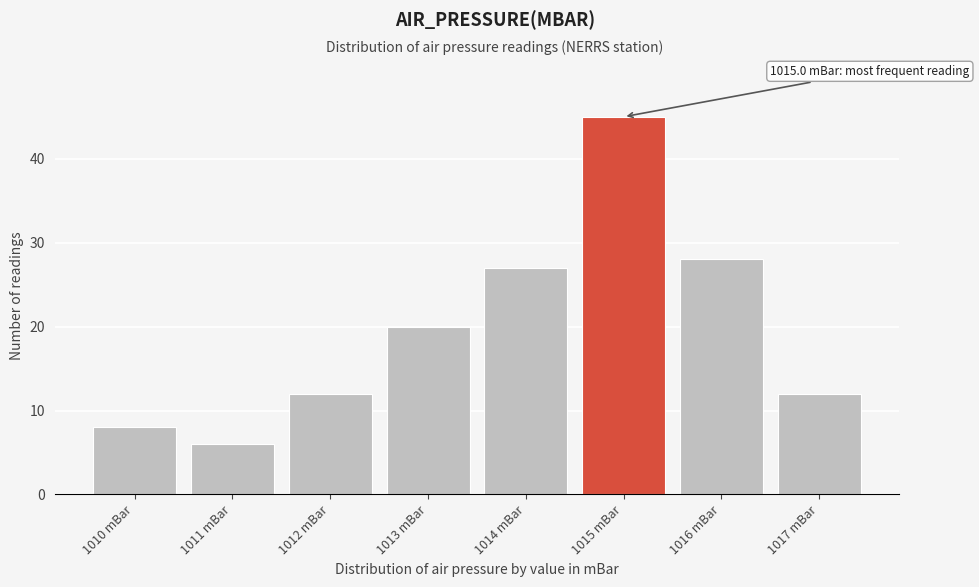

Reading left to right, list all the values displayed in this chart.

1010 mBar=8	1011 mBar=6	1012 mBar=12	1013 mBar=20	1014 mBar=27	1015 mBar=45	1016 mBar=28	1017 mBar=12